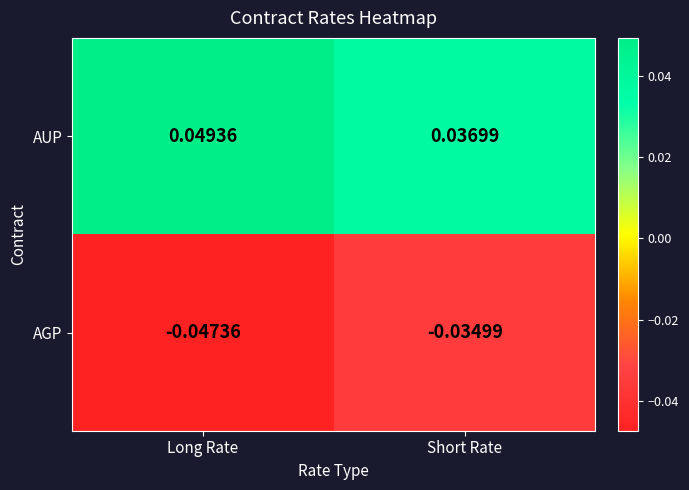

Which category has the lowest value across all series?

Long Rate